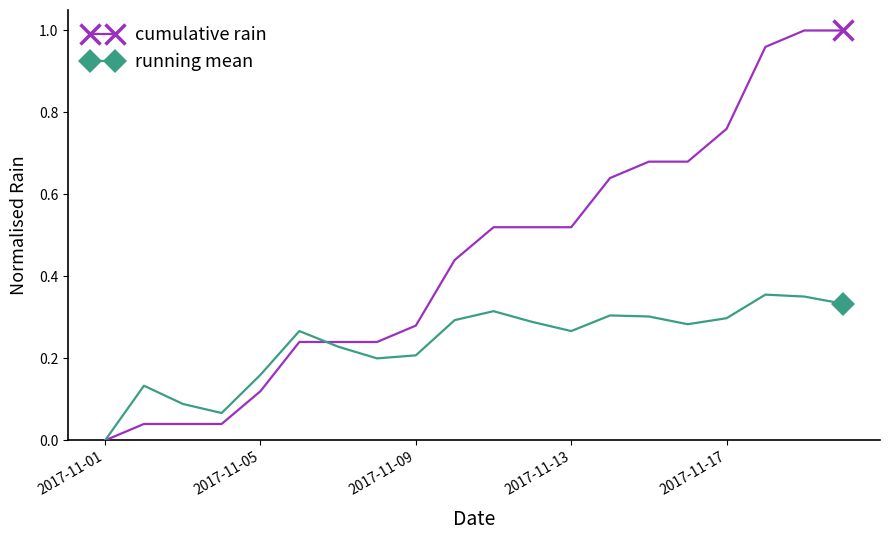

How many lines are shown in the chart?

2